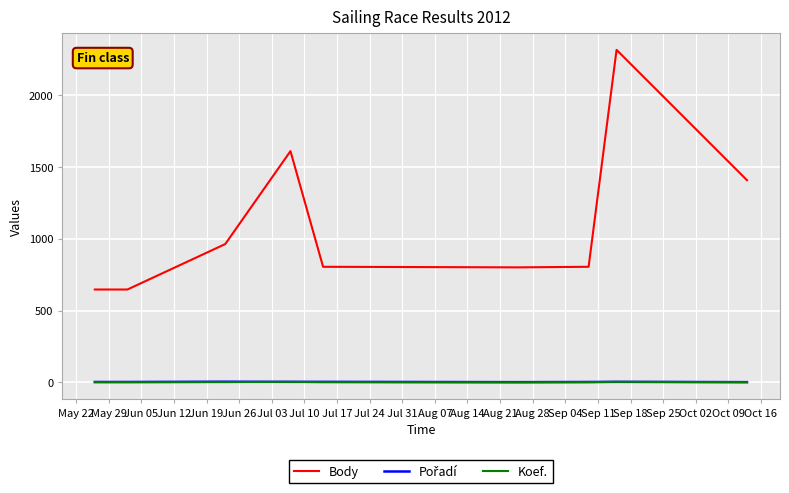

True or false: Body and Koef. cross at least once.

False